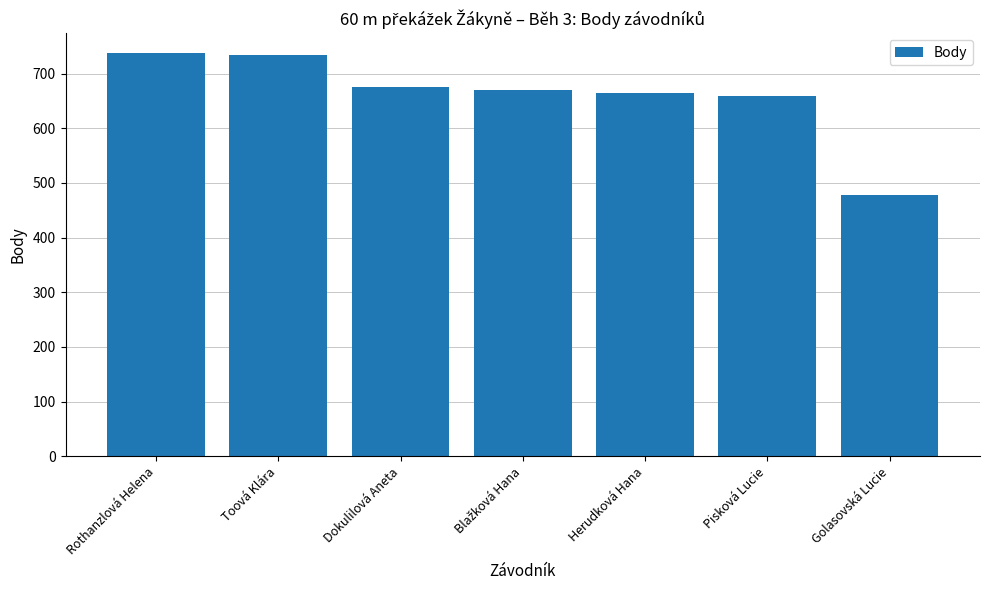

How many bars are there in total?

7